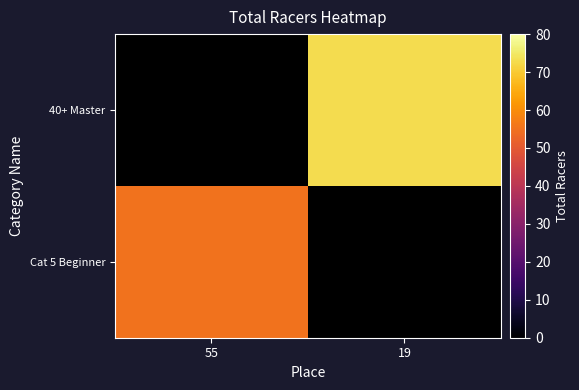

How many data points does each series have?

2